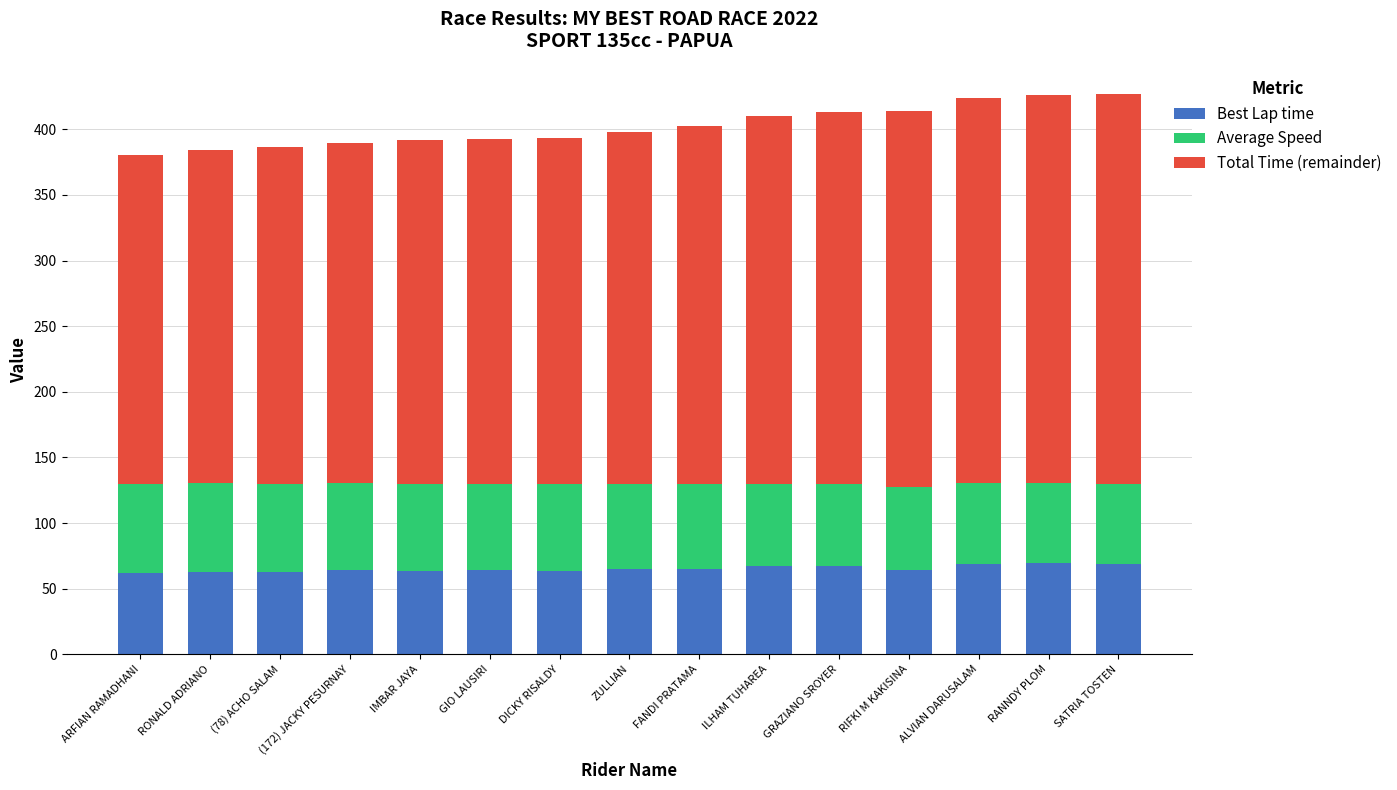

What is the total value across all series at SATRIA TOSTEN?

426.6